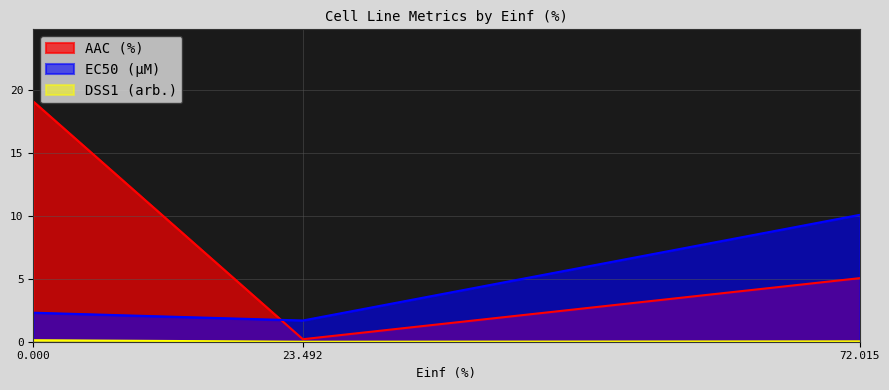

What is the label of the 1st point from the right?

72.015